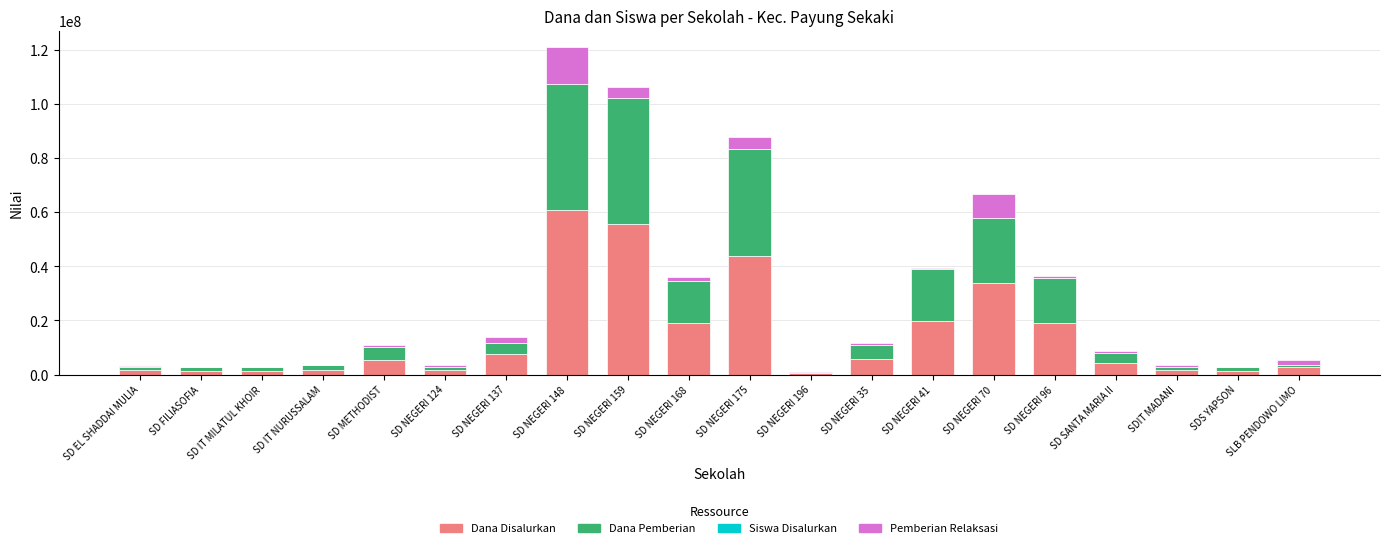

The value of Dana Disalurkan at SLB PENDOWO LIMO is 2925000. True or false?

True